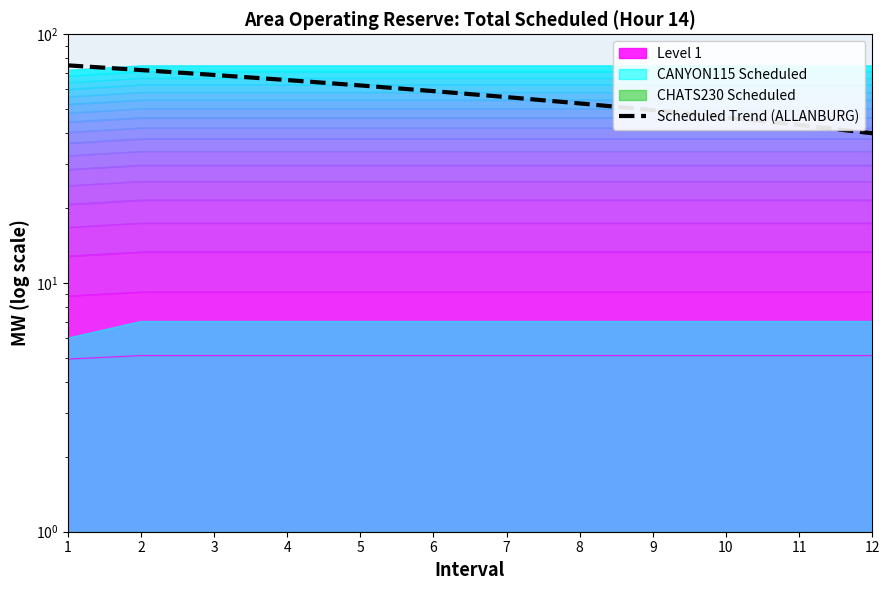

Which label corresponds to the smallest value in the chart?

12